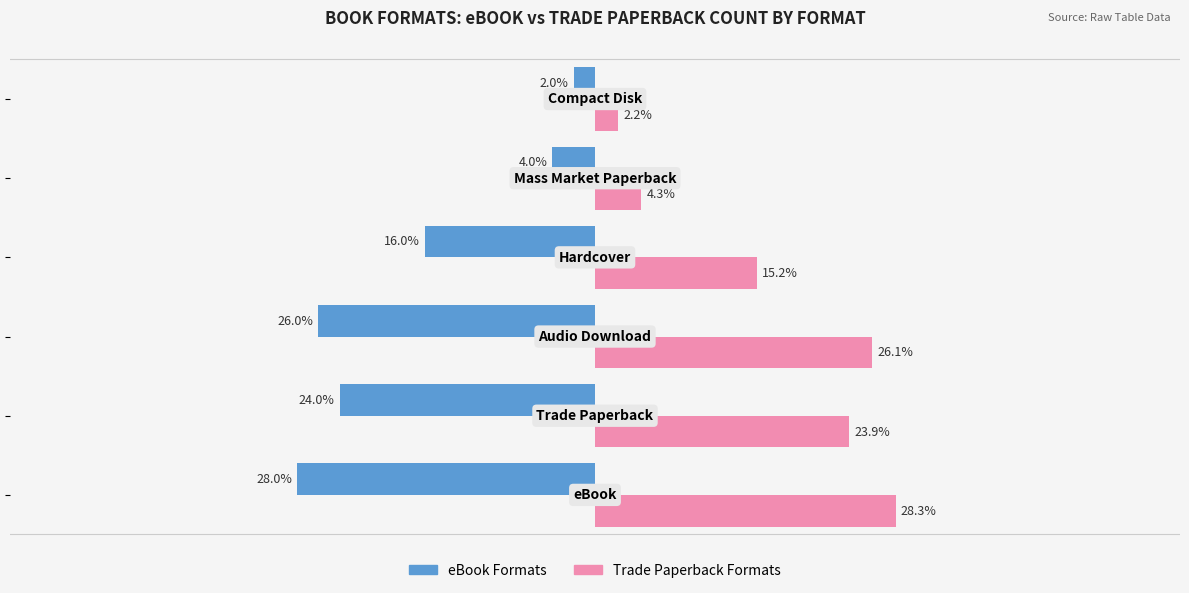

List the series in order of their peak value, highest first.

Trade Paperback Formats, eBook Formats